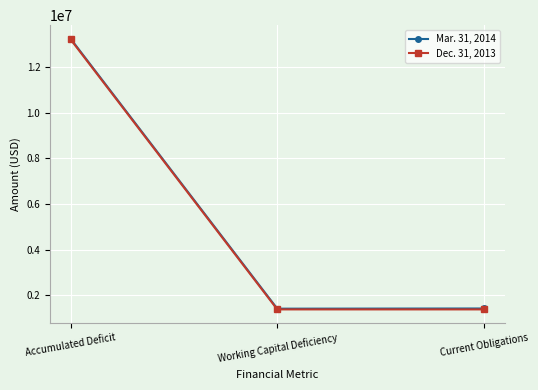

What is the difference between the second highest and minimum values in the Dec. 31, 2013 series?

3